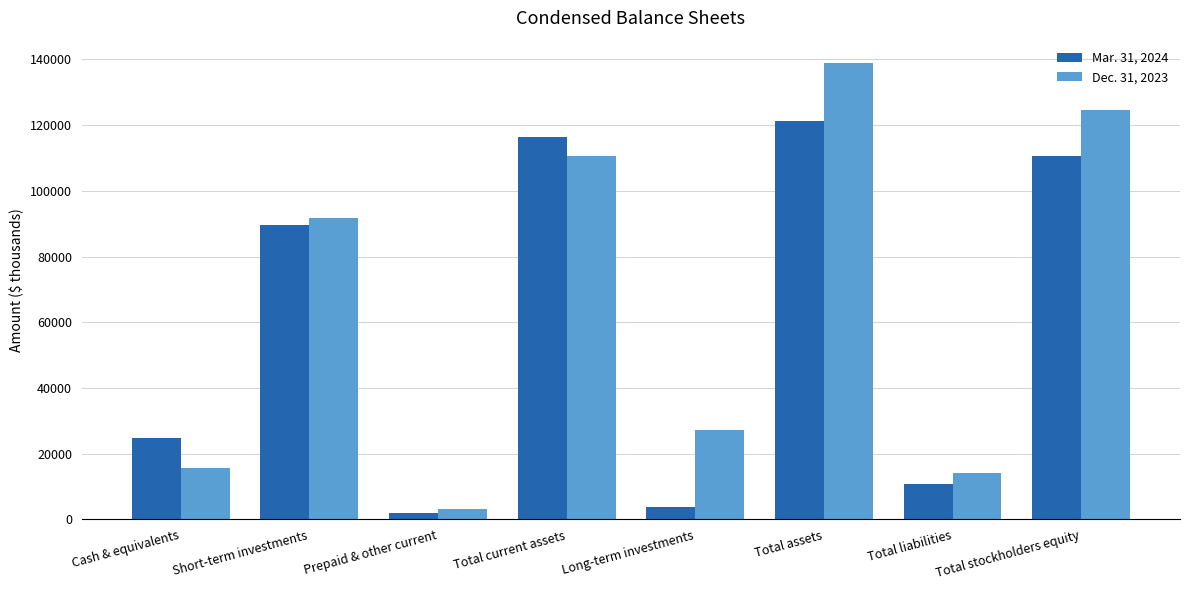

What is the total value across all series at Long-term investments?

31098